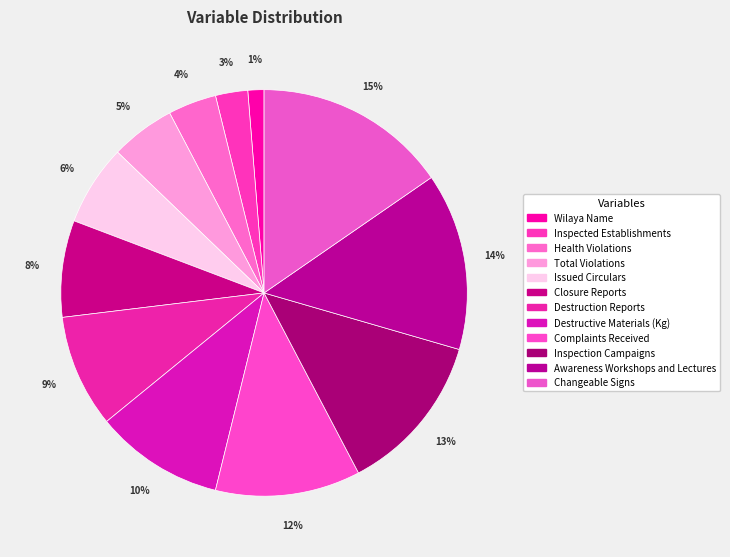

To the nearest percent, what portion does Awareness Workshops and Lectures represent?

14%